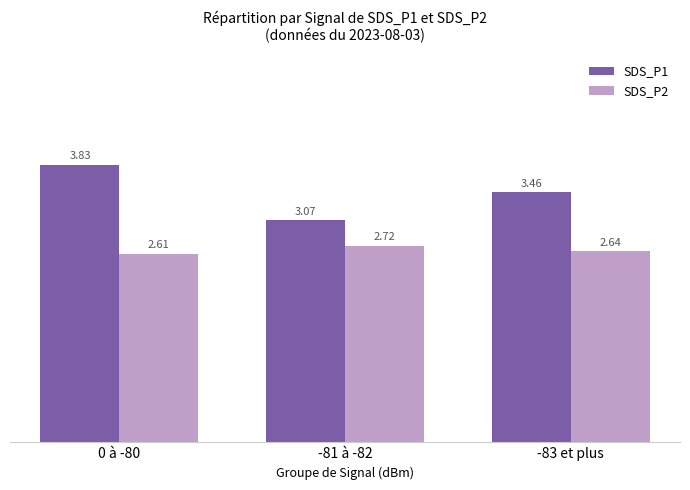

Between 0 à -80 and -83 et plus, which series saw the biggest shift?

SDS_P1